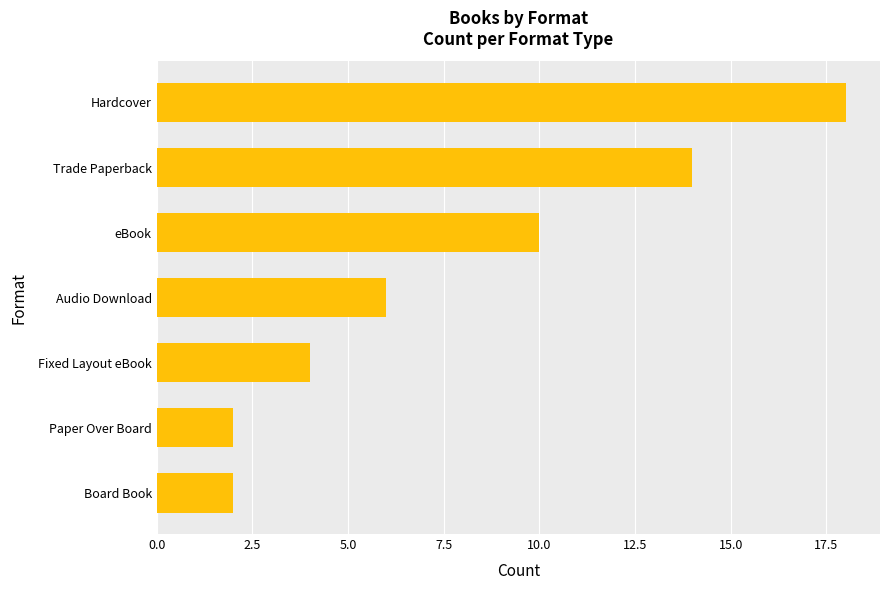

How many categories are shown in the chart?

7